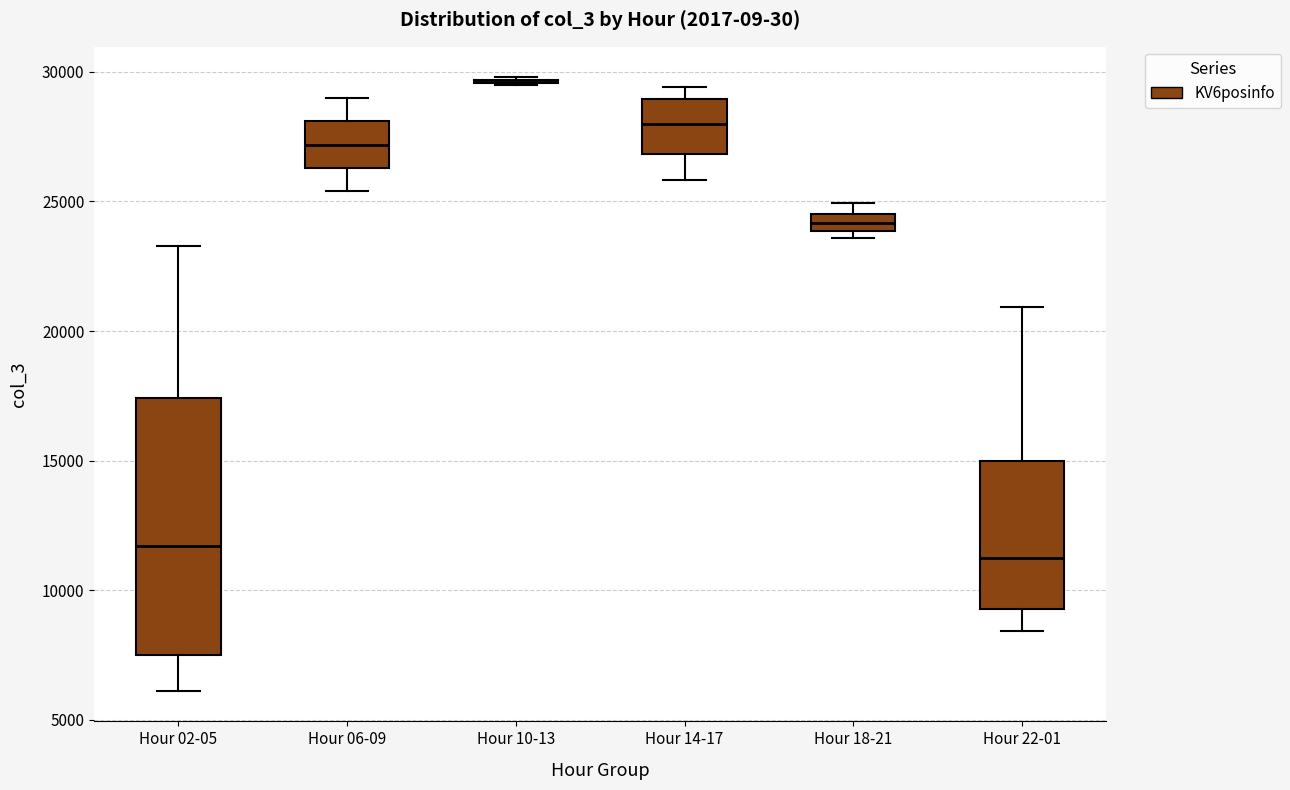

Where does the upper whisker of the box for Hour 02-05 end on the y-axis? The values are not printed on the chart, so give them approximately, as read against the axis.

23500